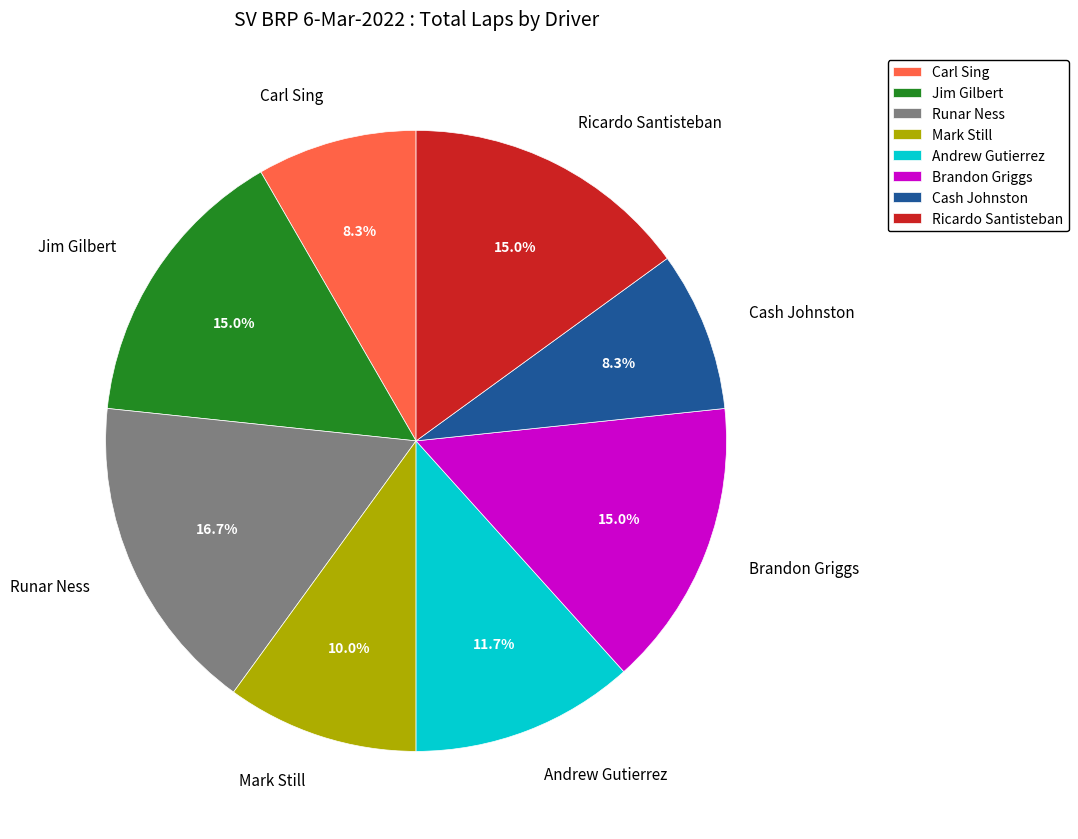

How many slices are in this pie chart?

8